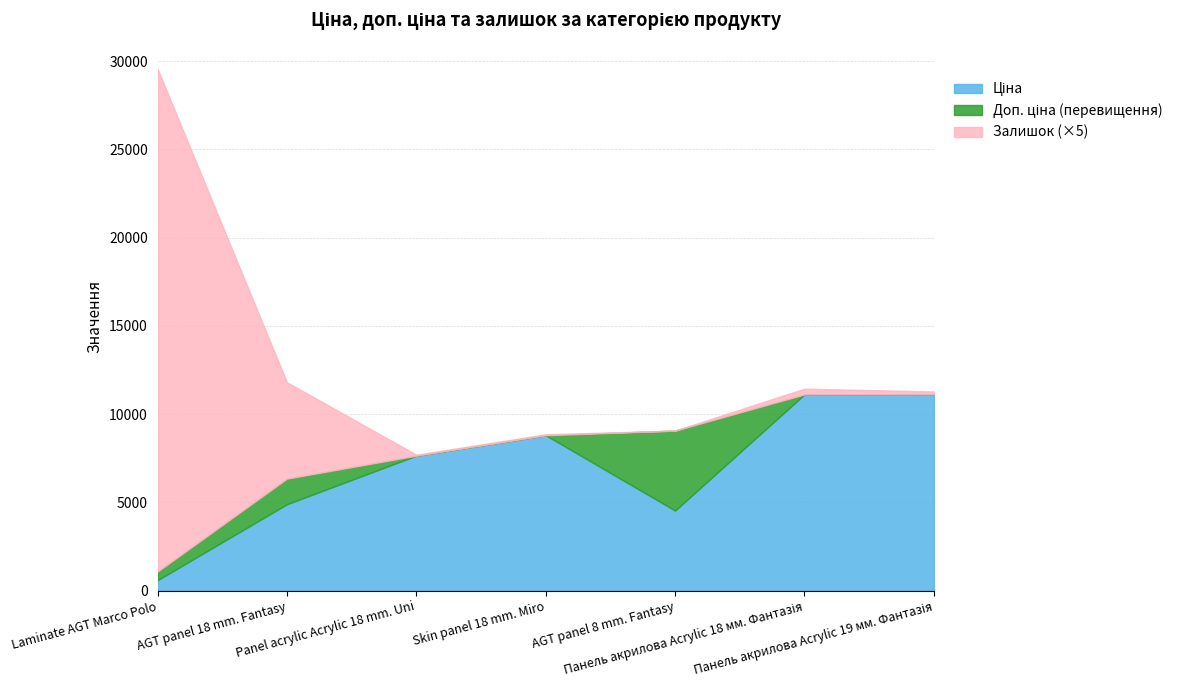

What is the difference between the maximum and minimum values in the Залишок series?

21872.6